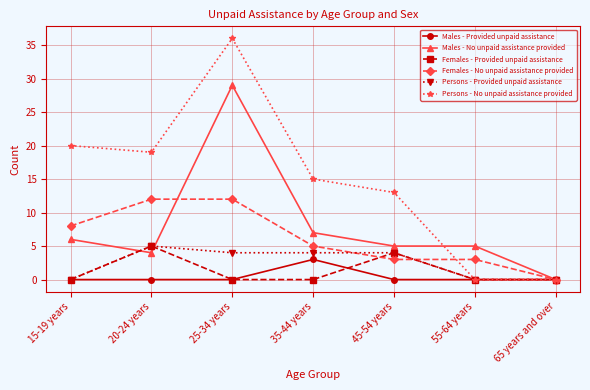

Between 35-44 years and 55-64 years, which series saw the biggest shift?

Persons - No unpaid assistance provided